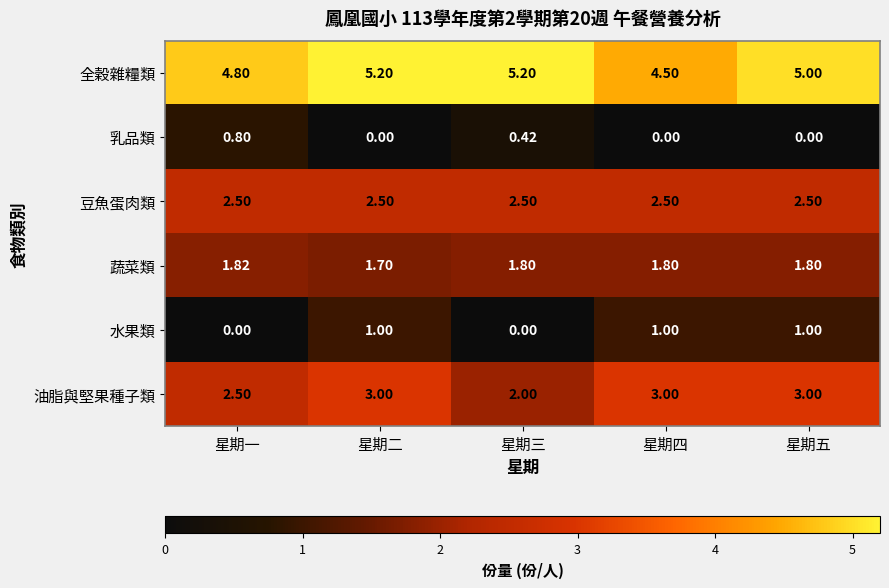

Count the number of data series in this chart.

6